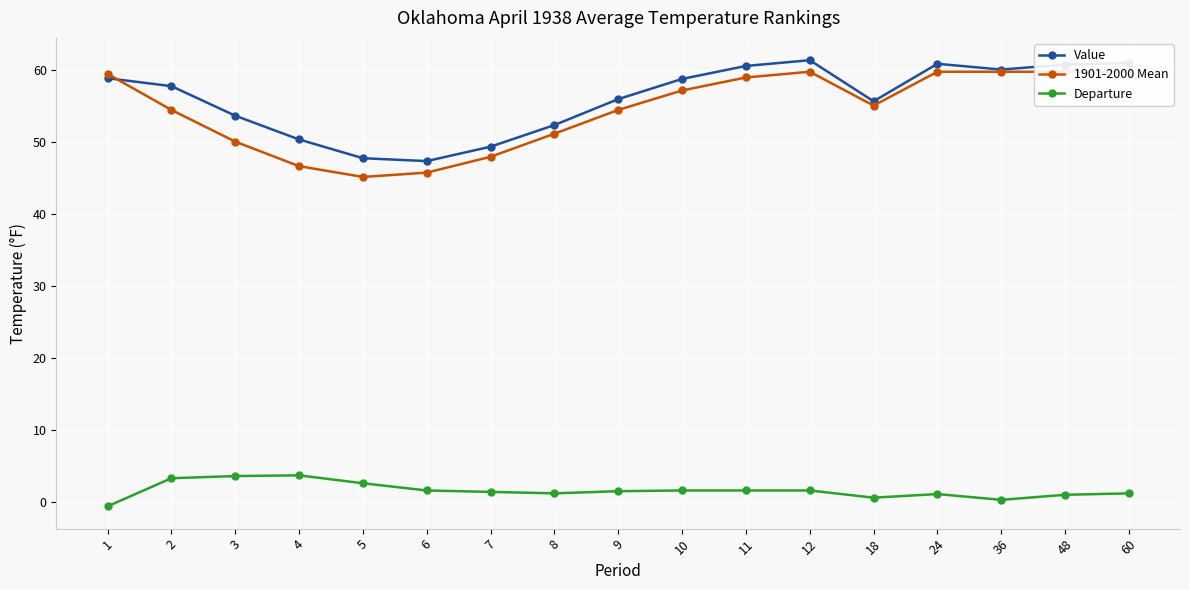

In 1901-2000 Mean, how many points are lower than both neighbors (excluding endpoints)?

2